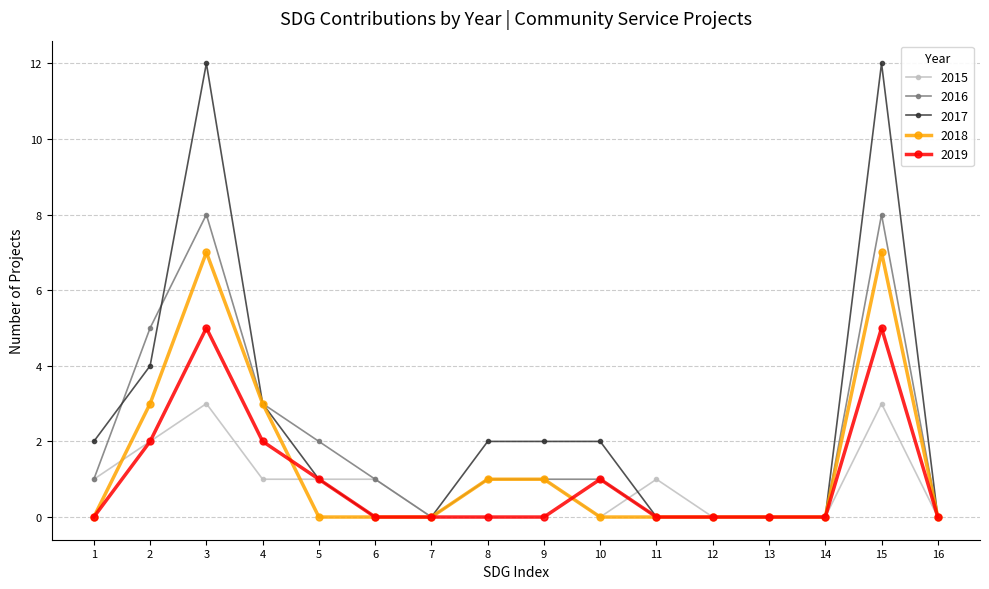

True or false: 2017 has a value of 0 at 6.

True